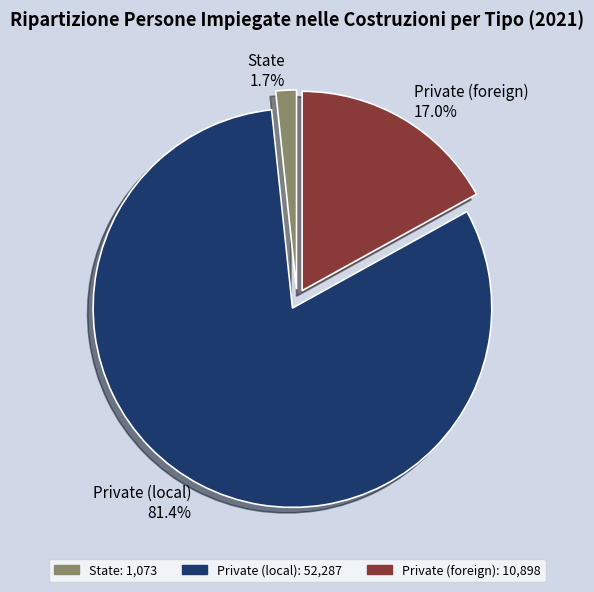

Between Private (foreign) and Private (local), which is larger?

Private (local)